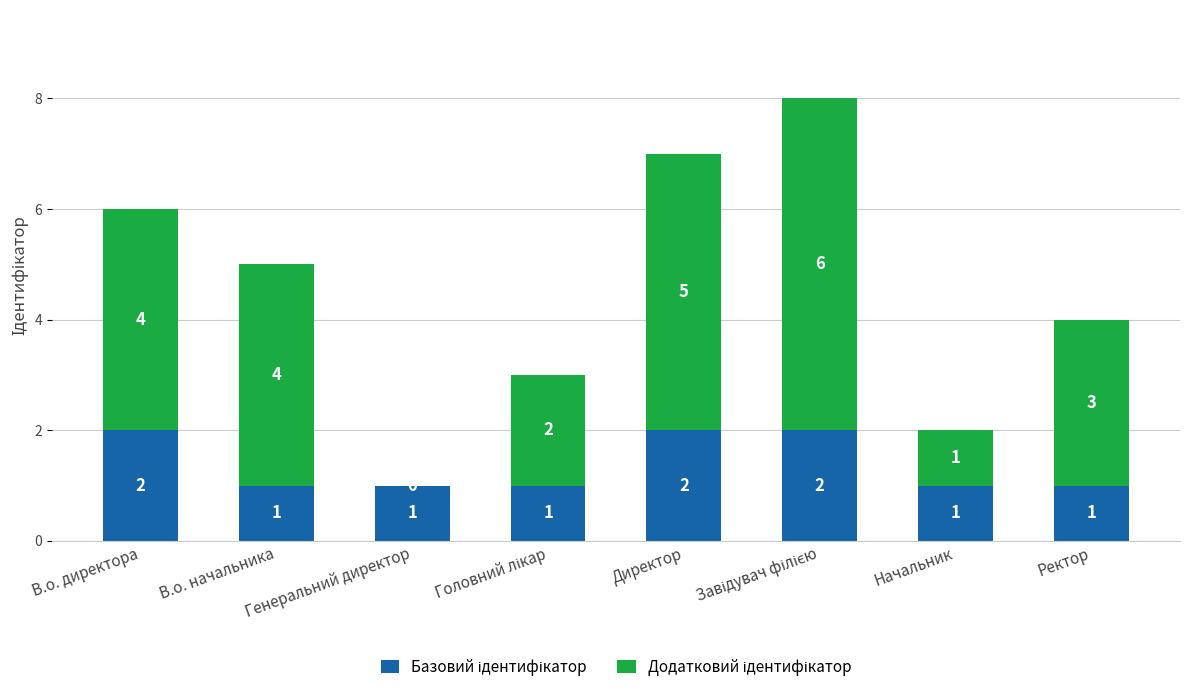

What is the total value across all series at В.о. директора?

6